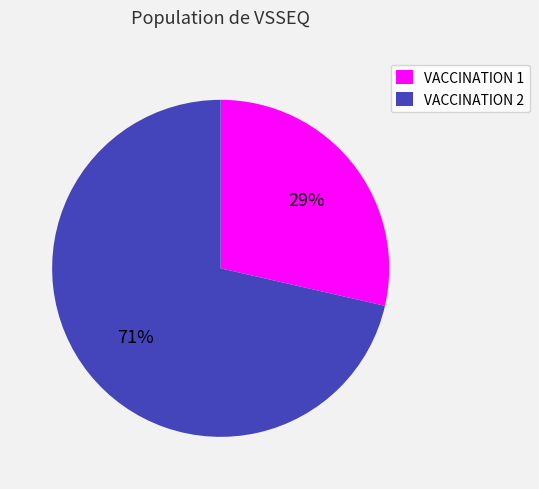

To the nearest percent, what is the average slice percentage?

50%